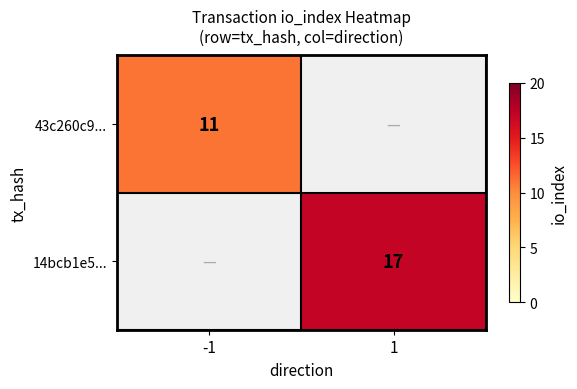

True or false: 14bcb1e5... has a value of 17 at 1.

True